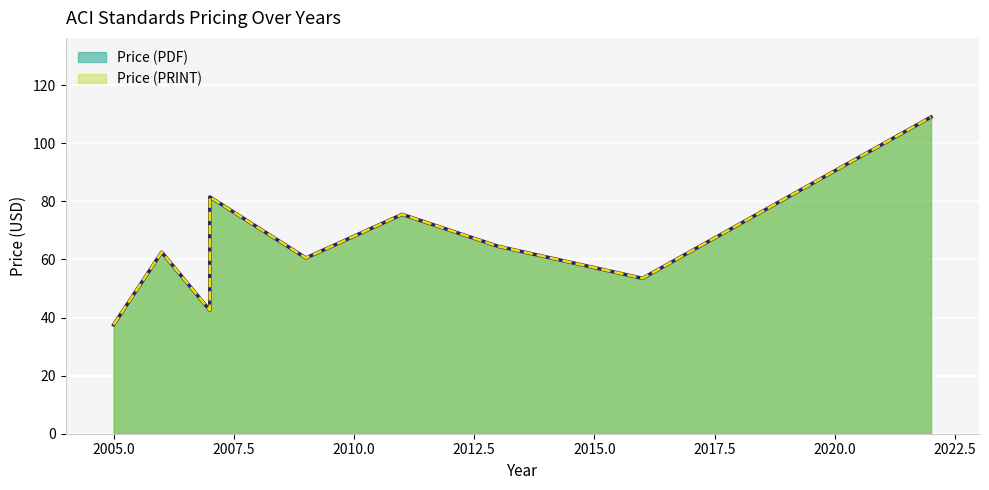

True or false: Price (PDF) and Price (PRINT) intersect in this chart.

False